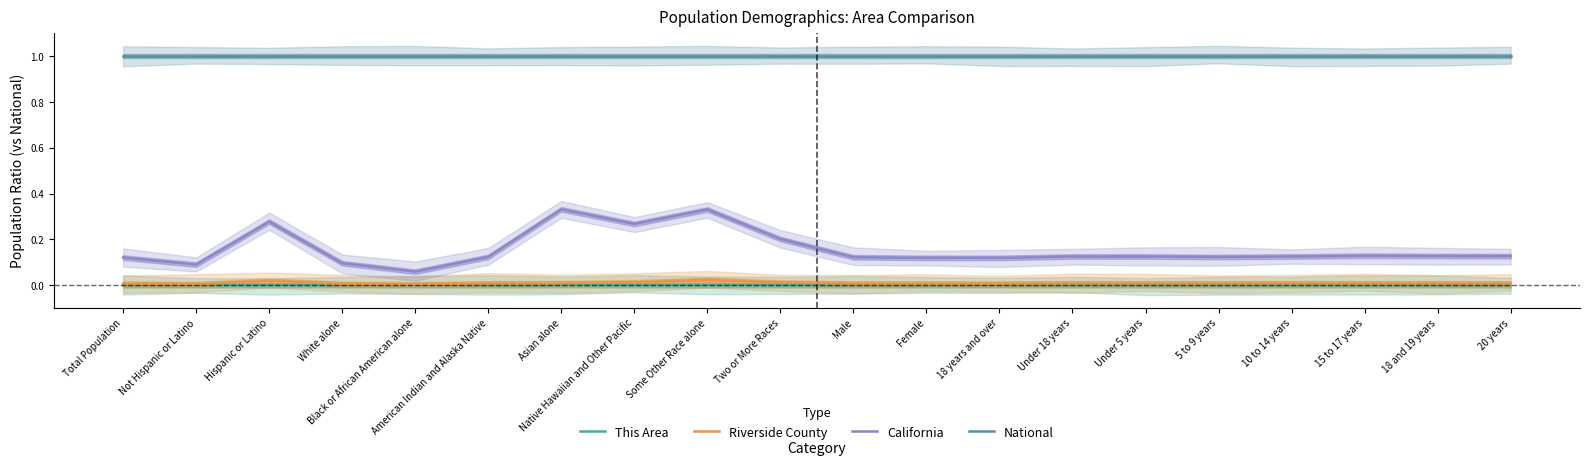

What is the total value across all series at 5 to 9 years?

1.1